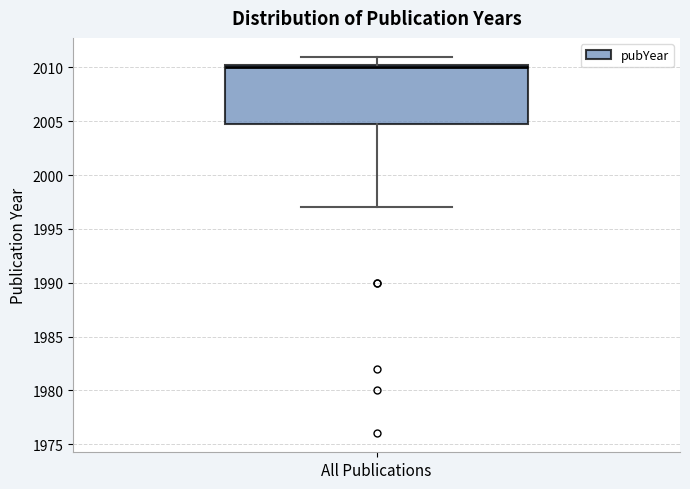

Read this box plot against the y-axis: the position of the median line, the range covered by the box, and the ends of both whiskers. The values are not printed on the chart, so give them approximately, as read against the axis.

median 2010.0, box 2005.0 to 2010.5, whiskers 1997.0 to 2011.0